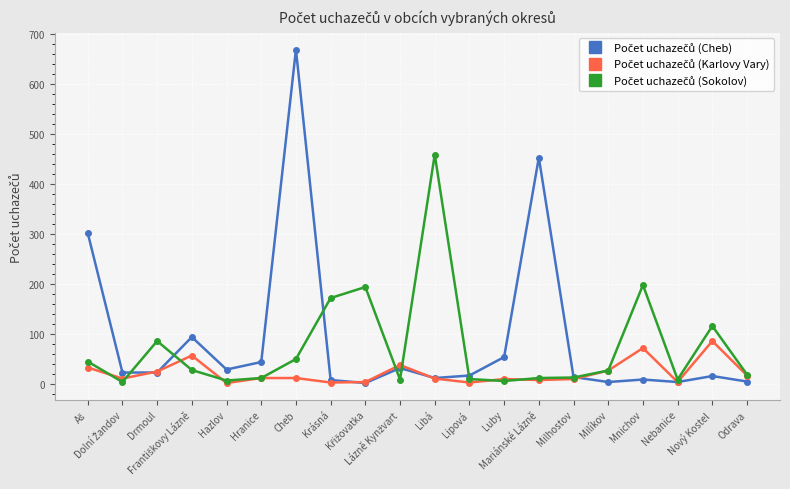

Which series ends up on top after the final intersection of Počet uchazečů (Cheb) and Počet uchazečů (Karlovy Vary)?

Počet uchazečů (Karlovy Vary)